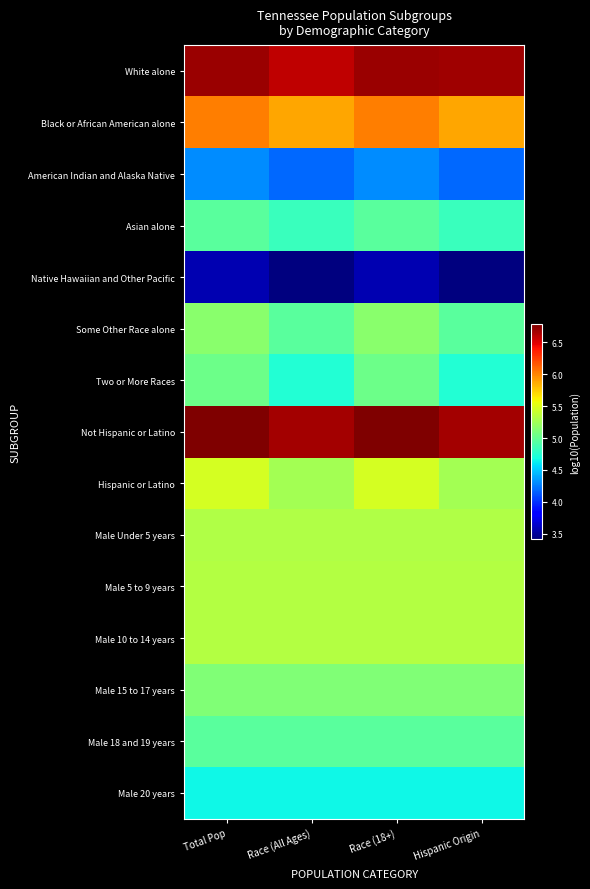

Reading right to left, list all the values displayed in this chart.

White alone: Hispanic Origin=6.7	Race (18+)=6.7	Race (All Ages)=6.6	Total Pop=6.7
Black or African American alone: Hispanic Origin=5.9	Race (18+)=6.0	Race (All Ages)=5.9	Total Pop=6.0
American Indian and Alaska Native: Hispanic Origin=4.2	Race (18+)=4.3	Race (All Ages)=4.2	Total Pop=4.3
Asian alone: Hispanic Origin=4.8	Race (18+)=5.0	Race (All Ages)=4.8	Total Pop=5.0
Native Hawaiian and Other Pacific: Hispanic Origin=3.4	Race (18+)=3.6	Race (All Ages)=3.4	Total Pop=3.6
Some Other Race alone: Hispanic Origin=5.0	Race (18+)=5.2	Race (All Ages)=5.0	Total Pop=5.2
Two or More Races: Hispanic Origin=4.7	Race (18+)=5.0	Race (All Ages)=4.7	Total Pop=5.0
Not Hispanic or Latino: Hispanic Origin=6.7	Race (18+)=6.8	Race (All Ages)=6.7	Total Pop=6.8
Hispanic or Latino: Hispanic Origin=5.3	Race (18+)=5.5	Race (All Ages)=5.3	Total Pop=5.5
Male Under 5 years: Hispanic Origin=5.3	Race (18+)=5.3	Race (All Ages)=5.3	Total Pop=5.3
Male 5 to 9 years: Hispanic Origin=5.3	Race (18+)=5.3	Race (All Ages)=5.3	Total Pop=5.3
Male 10 to 14 years: Hispanic Origin=5.3	Race (18+)=5.3	Race (All Ages)=5.3	Total Pop=5.3
Male 15 to 17 years: Hispanic Origin=5.1	Race (18+)=5.1	Race (All Ages)=5.1	Total Pop=5.1
Male 18 and 19 years: Hispanic Origin=5.0	Race (18+)=5.0	Race (All Ages)=5.0	Total Pop=5.0
Male 20 years: Hispanic Origin=4.7	Race (18+)=4.7	Race (All Ages)=4.7	Total Pop=4.7